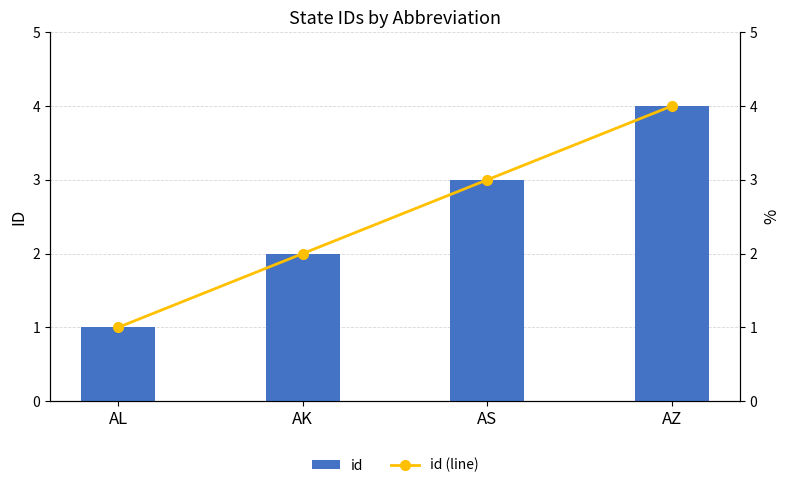

At how many categories does at least one series exceed 1?

3